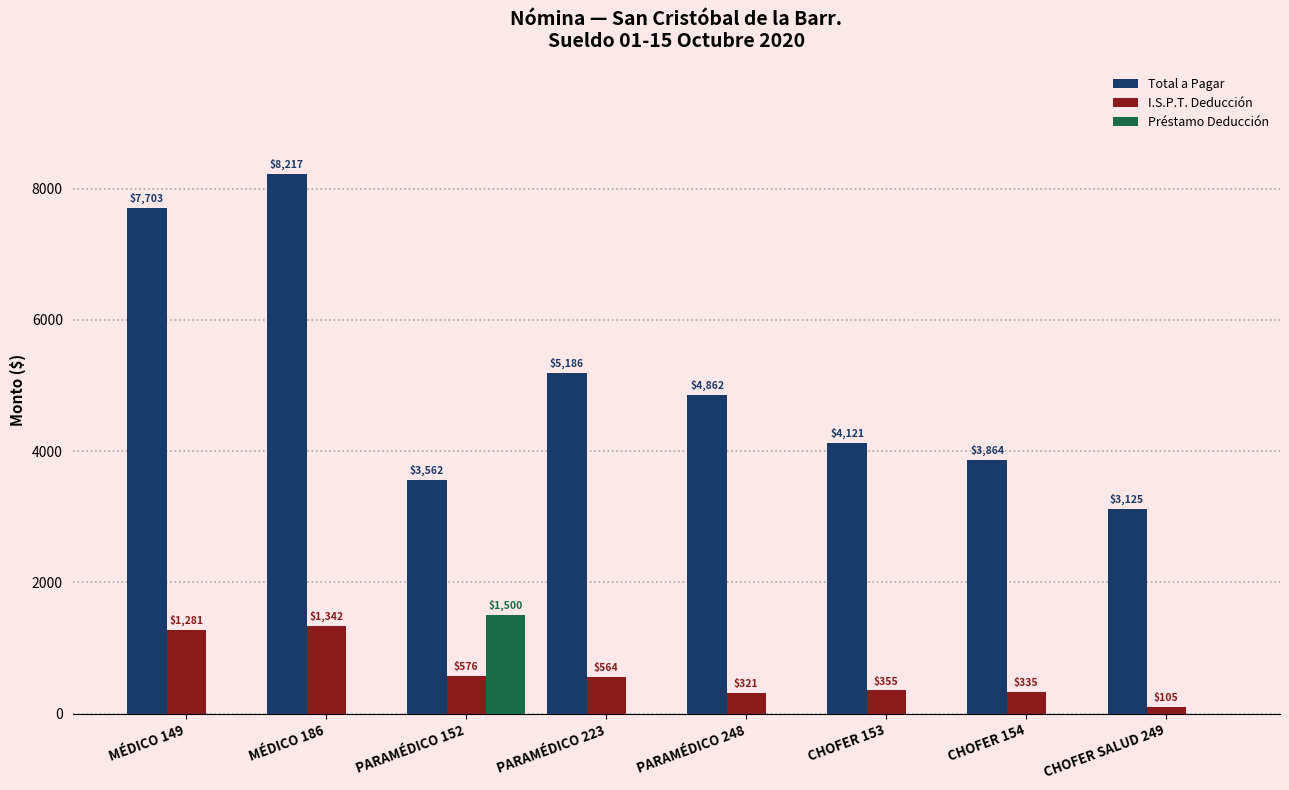

Which series has the largest total across all categories?

Total a Pagar